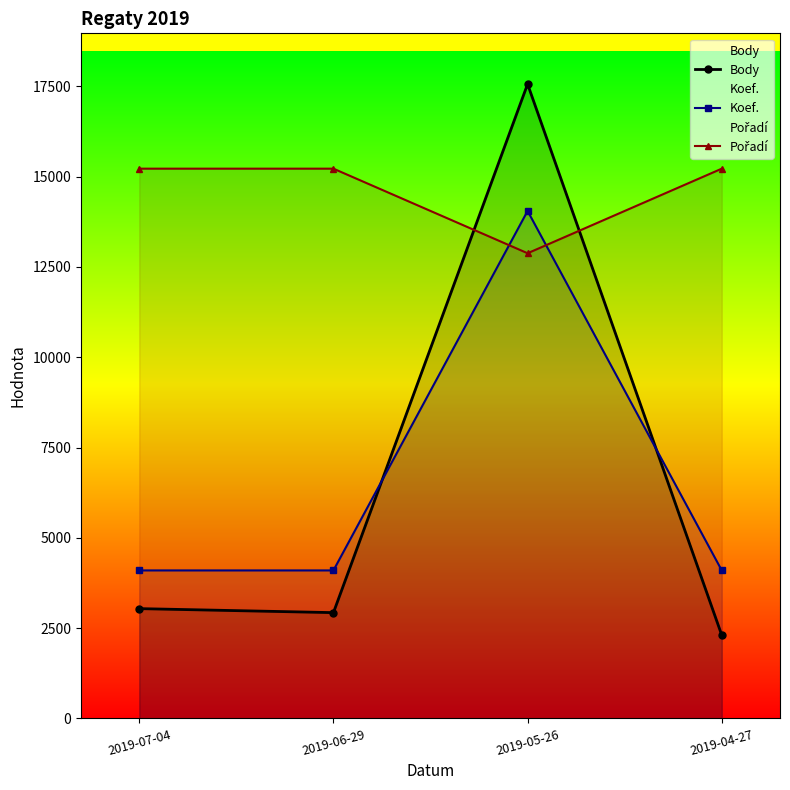

What is the difference between the second highest and minimum values in the Pořadí series?

2341.5